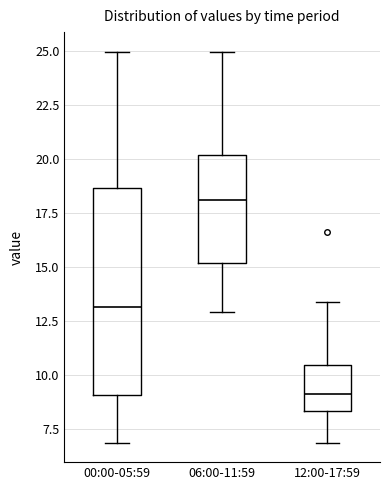

Where does the lower whisker of the box for 06:00-11:59 end on the y-axis? The values are not printed on the chart, so give them approximately, as read against the axis.

13.0